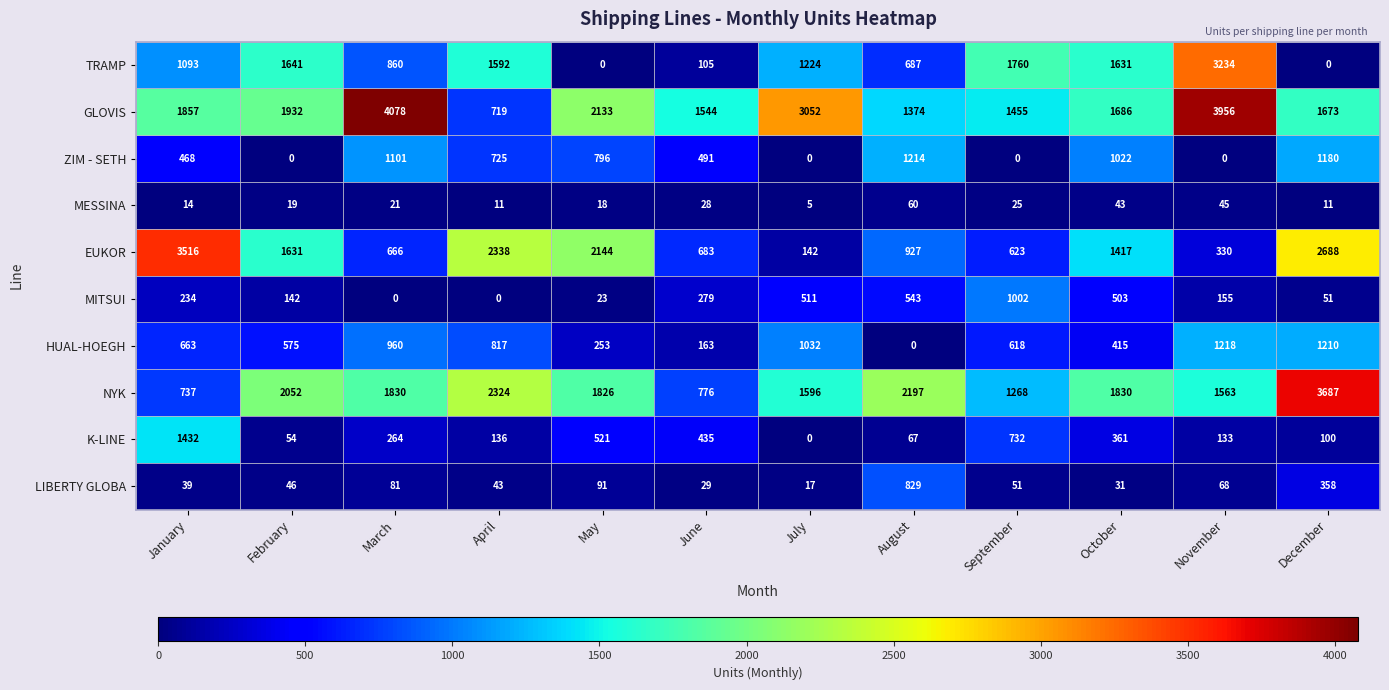

At which category is the sum across all series the highest?

December